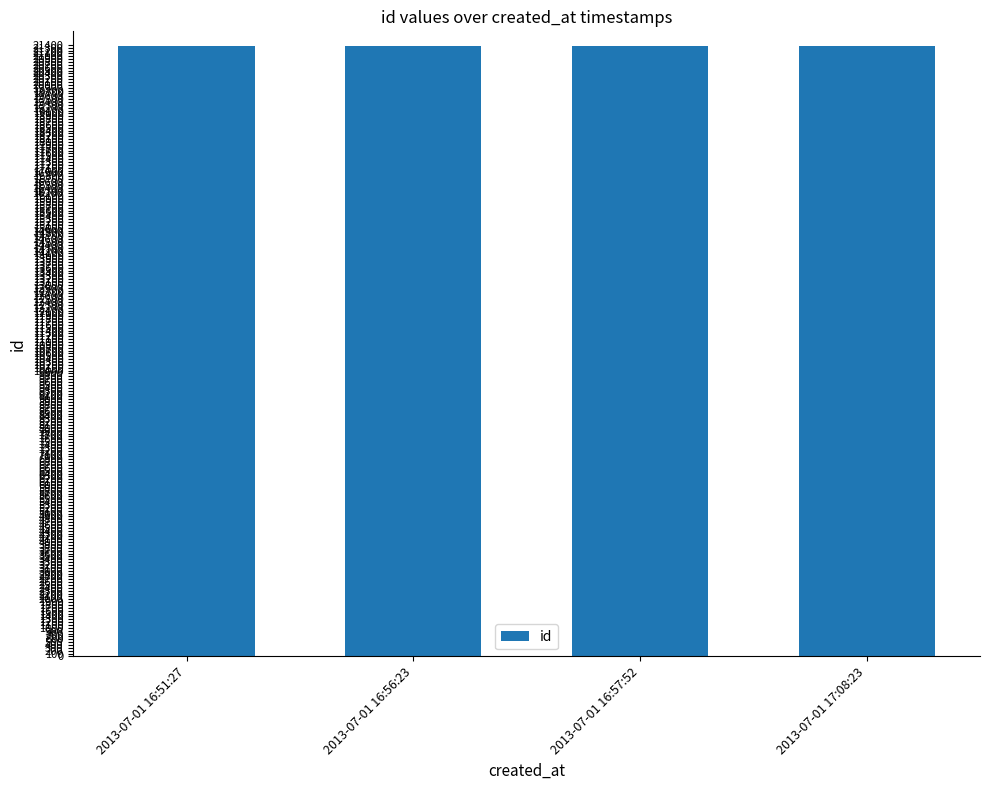

What is the label of the 3rd bar from the left?

2013-07-01 16:57:52